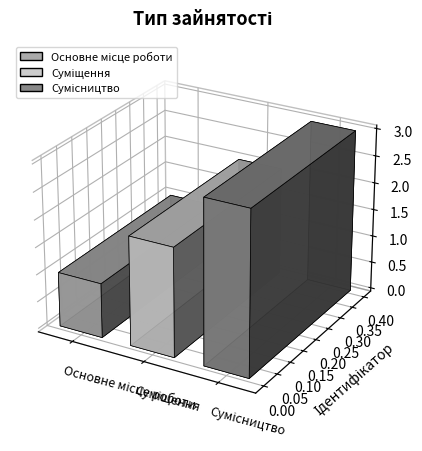

What position from the right is Основне місце роботи?

3